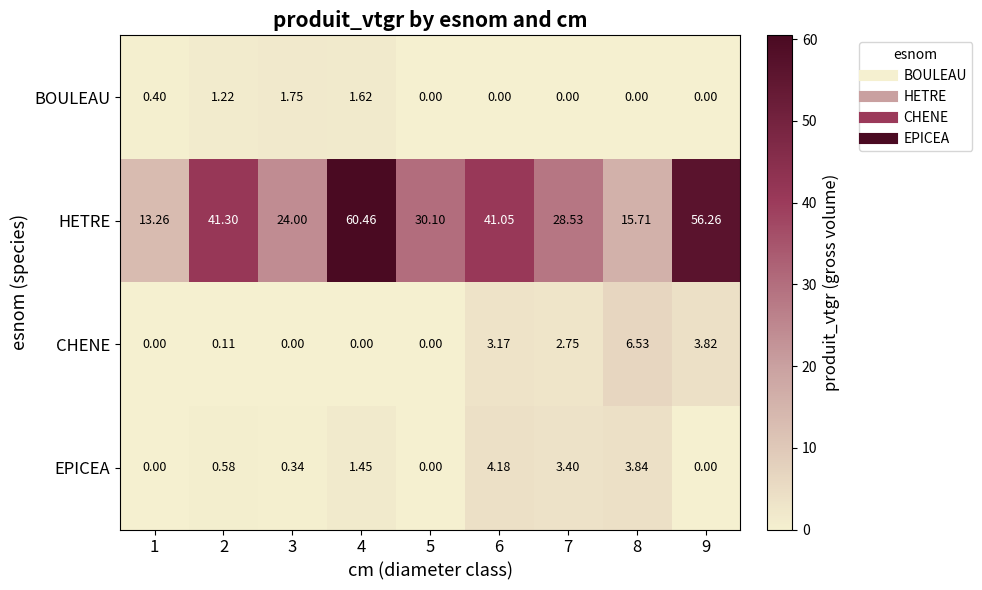

Between 1 and 5, which series saw the biggest shift?

HETRE